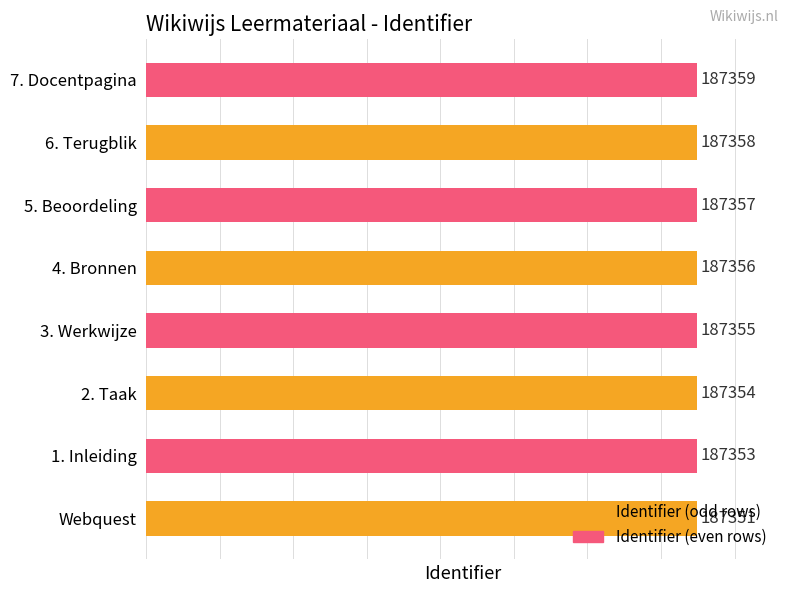

What is the minimum value shown in the chart?

187351